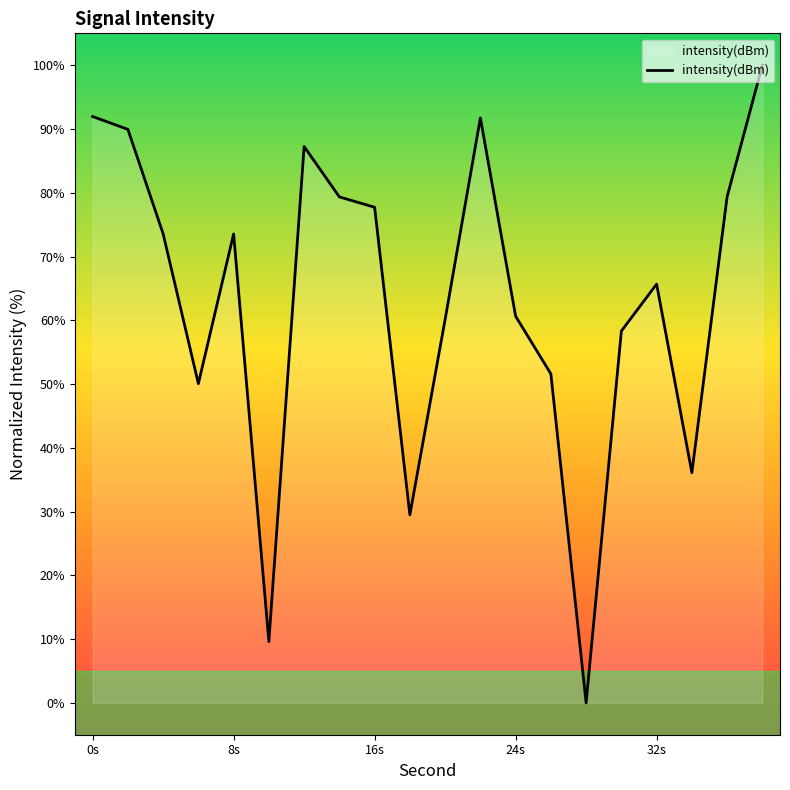

What is the difference between the maximum and minimum values?

100.0